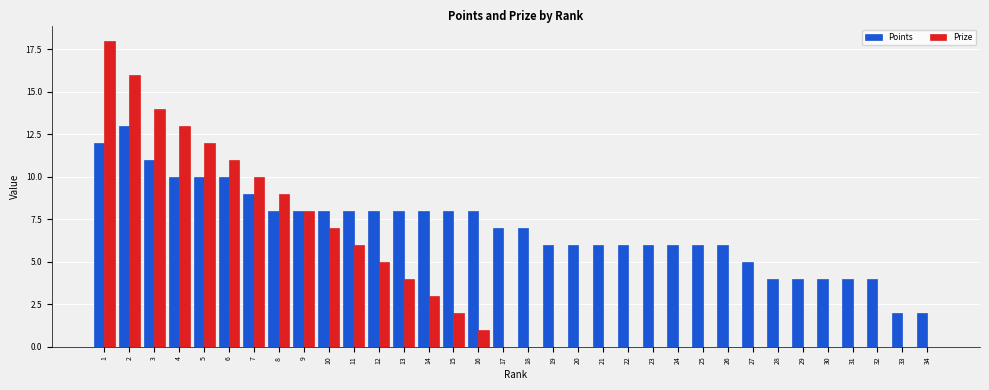

How many categories are shown in the chart?

34